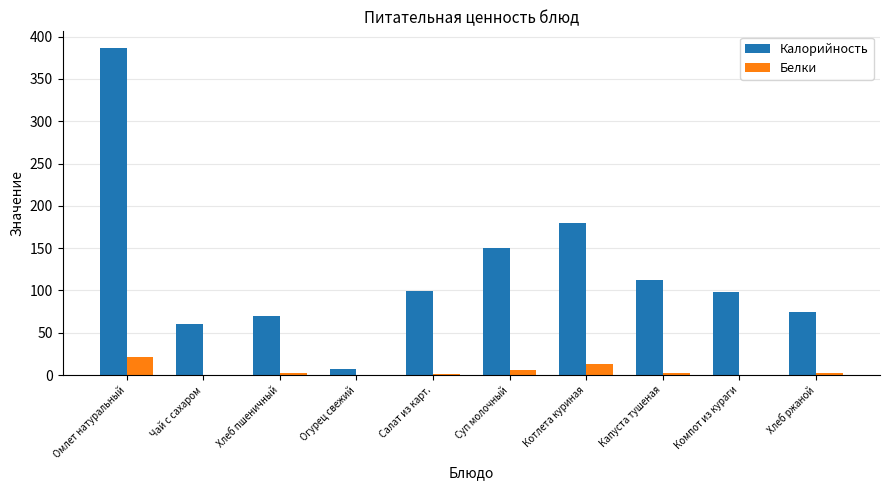

At which label is Калорийность closest to 197?

Котлета куриная